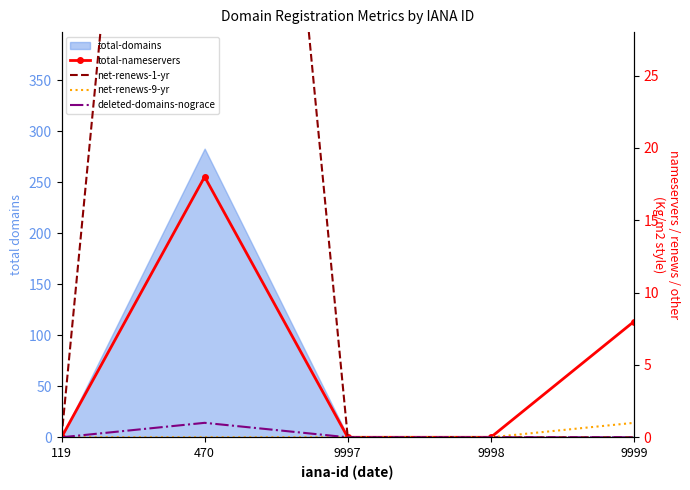

Is the value of total-nameservers at 119 greater than the value of net-renews-1-yr at 9997?

No